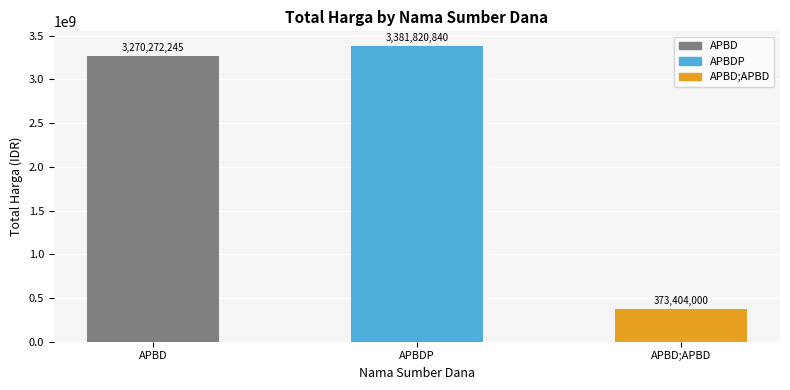

Reading left to right, extract all data points from this chart.

3270272245	3381820840	373404000